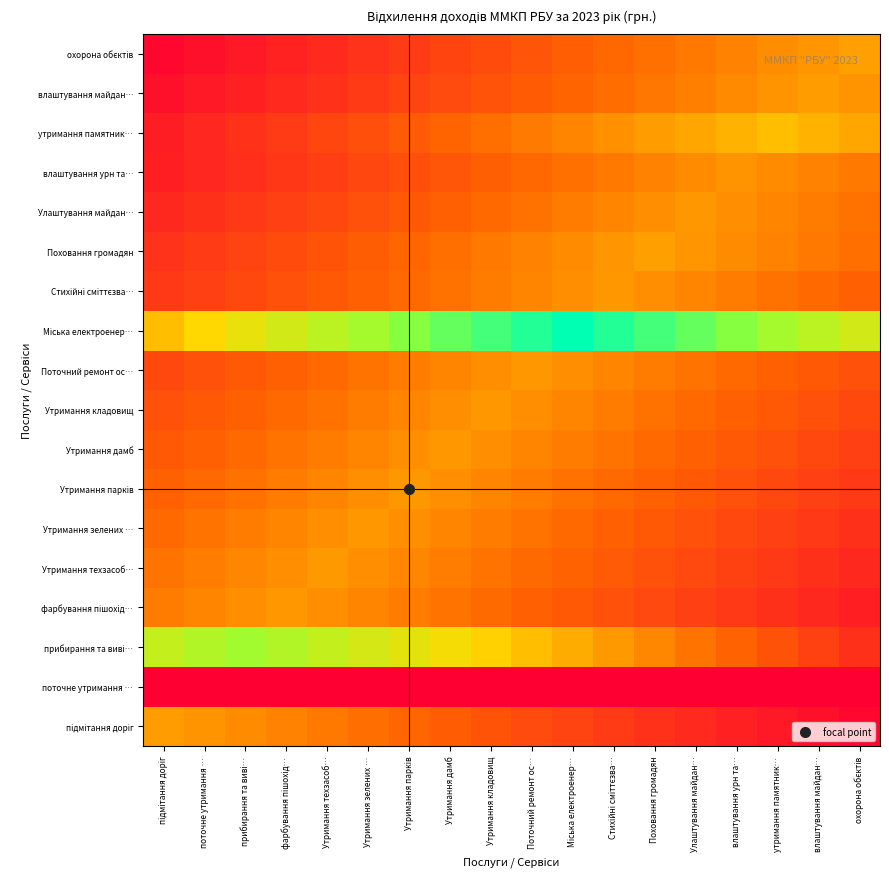

Which has a higher value, підмітання доріг or Поховання громадян?

підмітання доріг